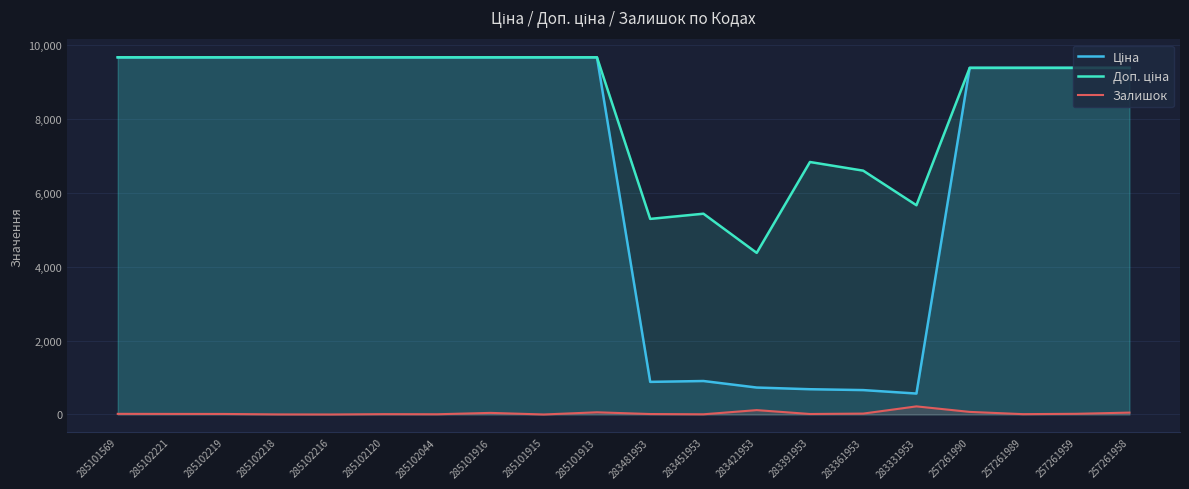

What are all the series names shown in the legend?

Ціна, Доп. ціна, Залишок